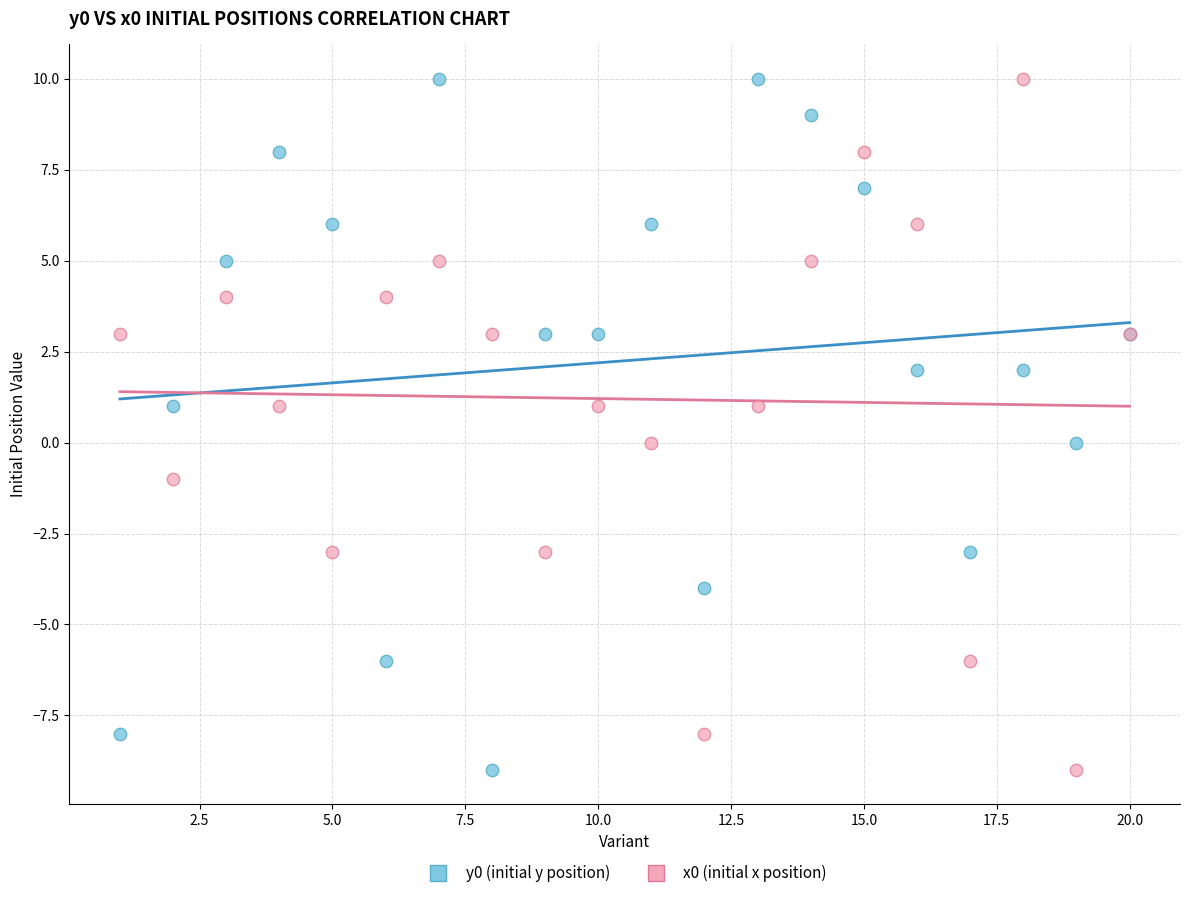

What is the X range (max minus min) for the scatter plot?

19